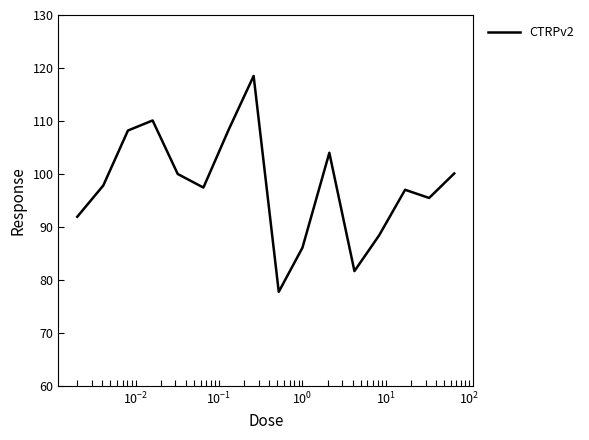

What is the maximum value shown in the chart?

118.5